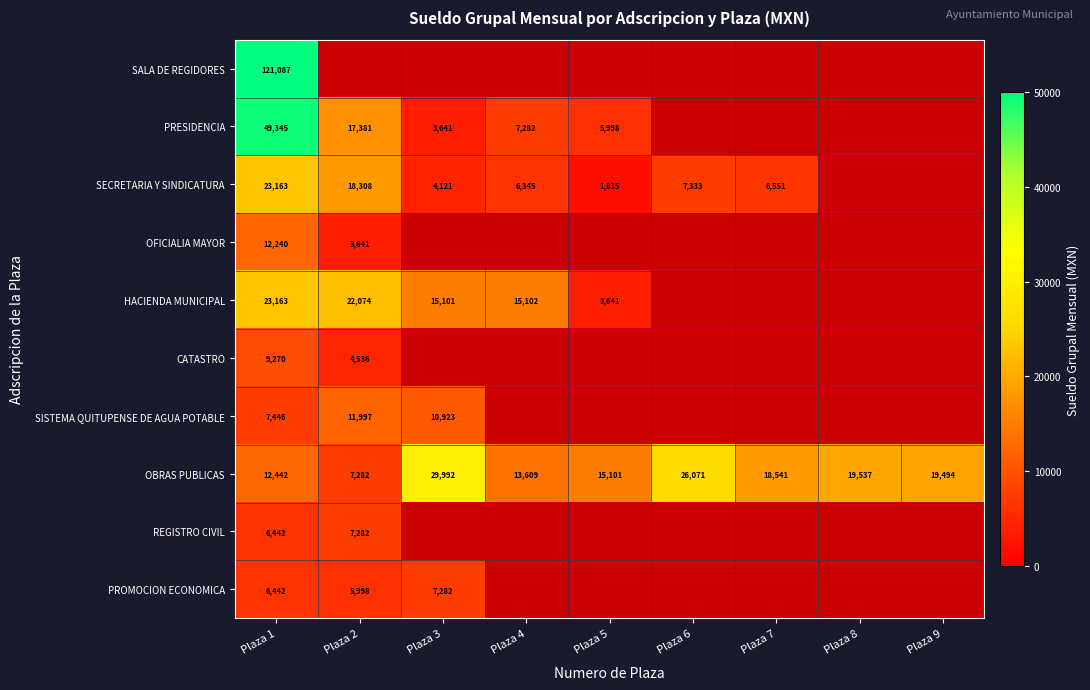

What is the sum of the PRESIDENCIA values at Plaza 5 and Plaza 4?

13280.4